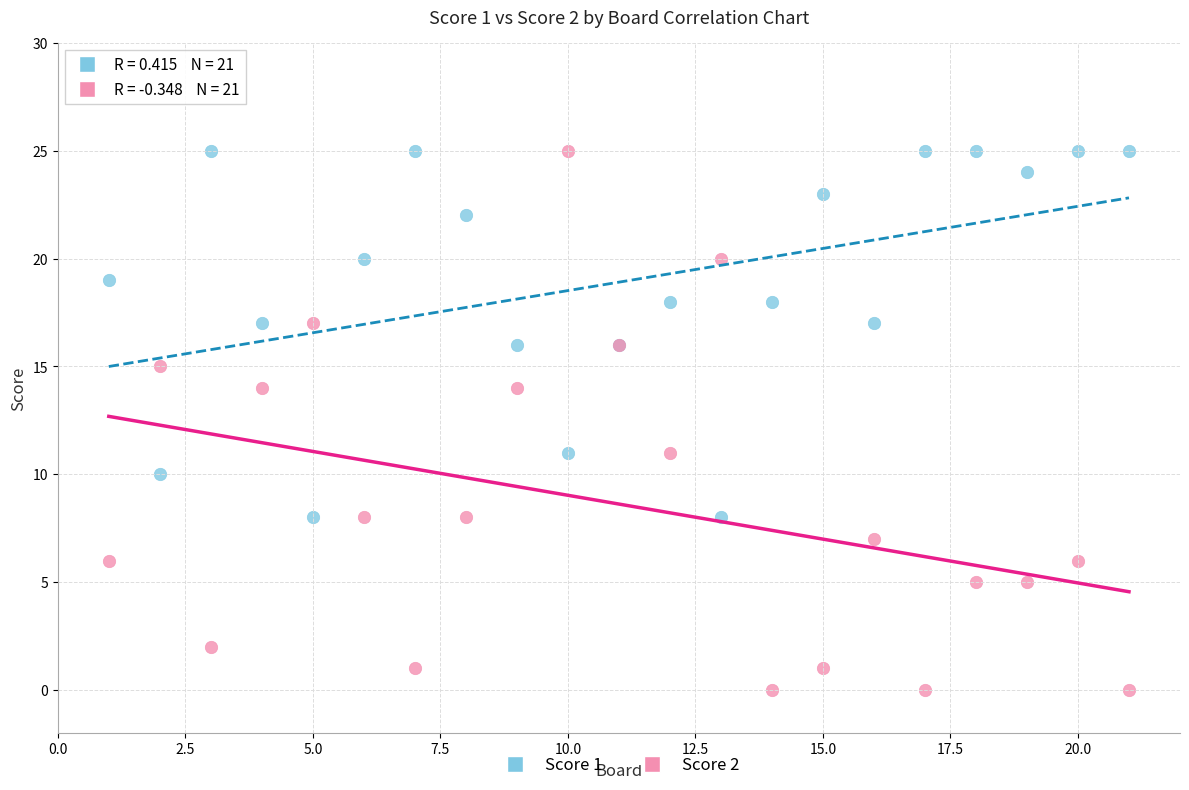

What are all the series names shown in the legend?

Score 1, Score 2